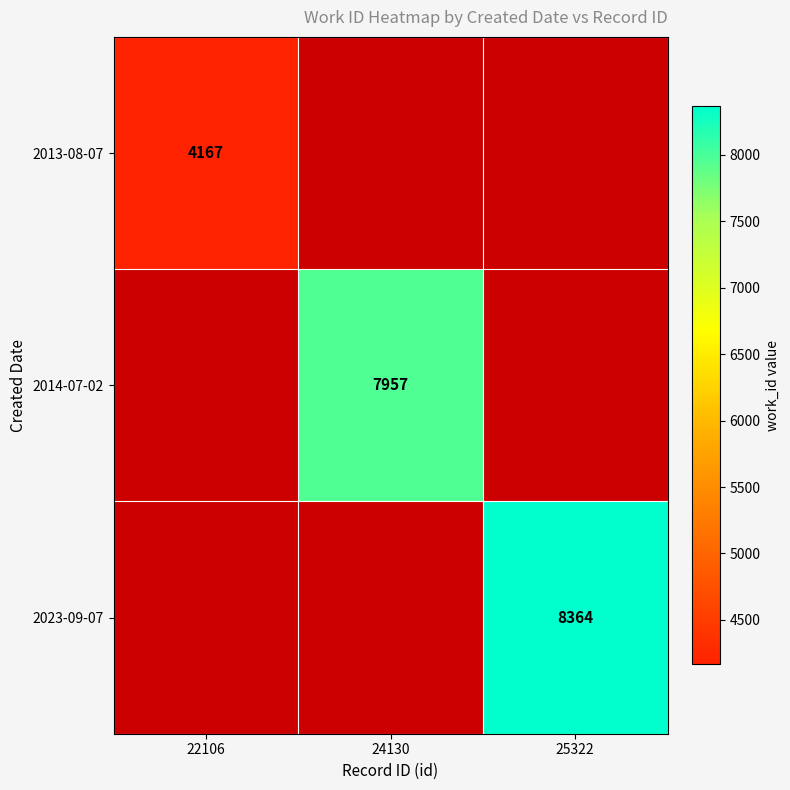

True or false: 2023-09-07 has a value of 13278 at 25322.

False